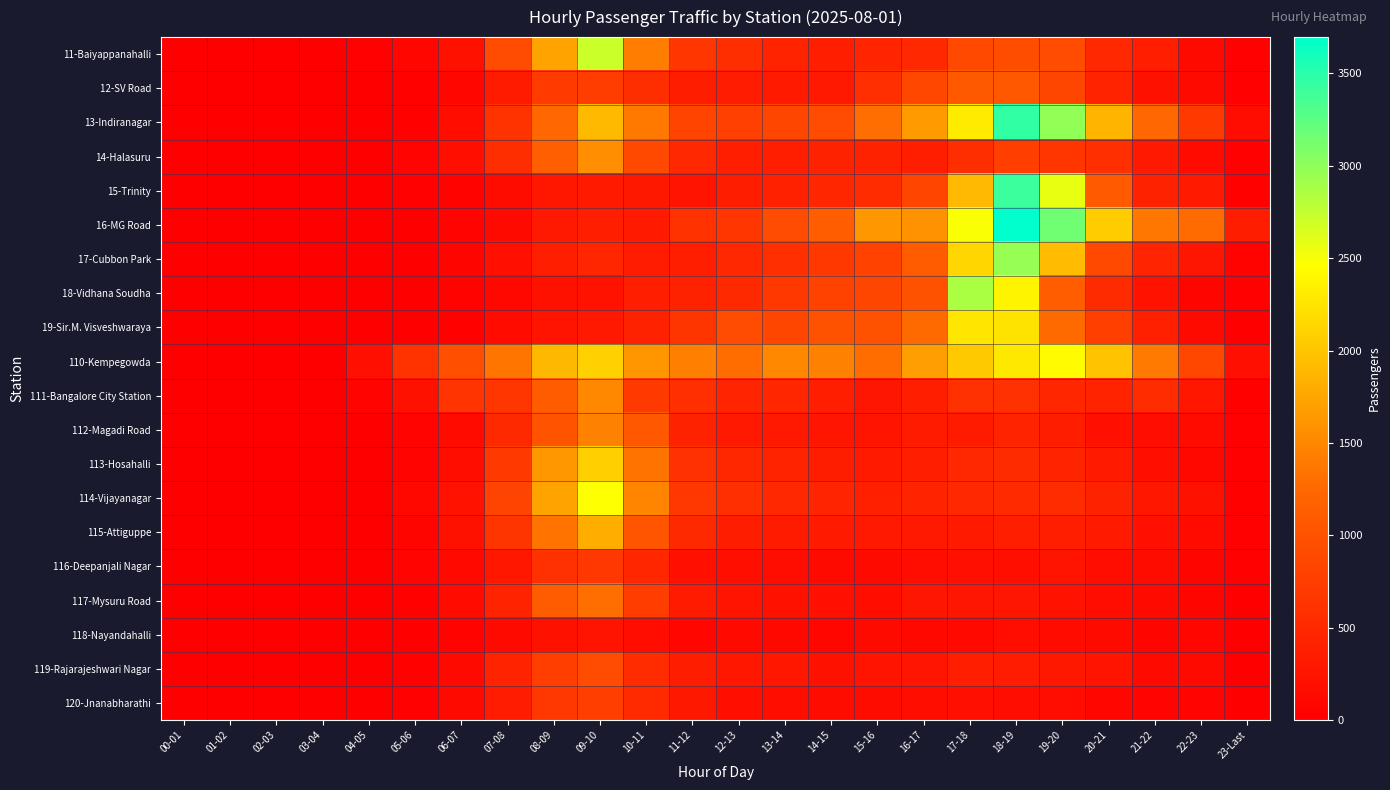

How many data points does each series have?

24